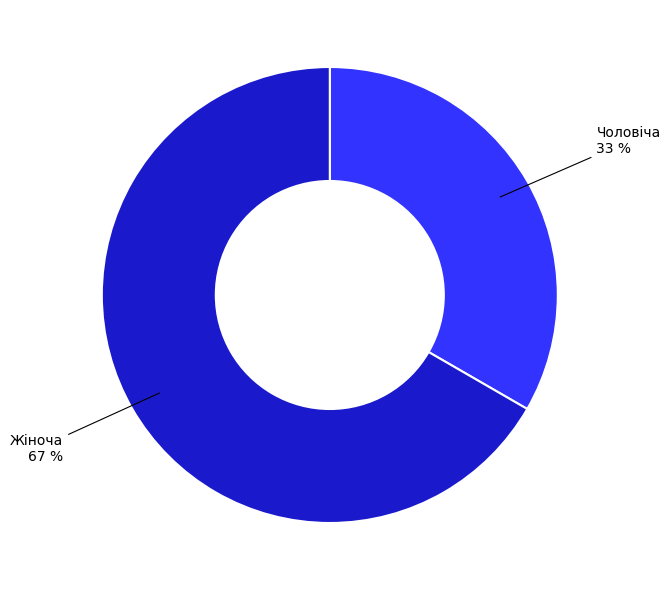

To the nearest percent, what is the average slice percentage?

50%